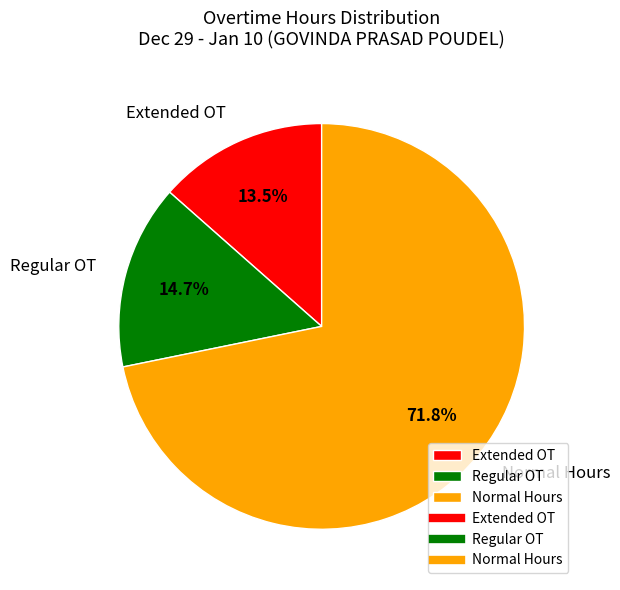

What percentage do Extended OT and Normal Hours together represent?

85.3%